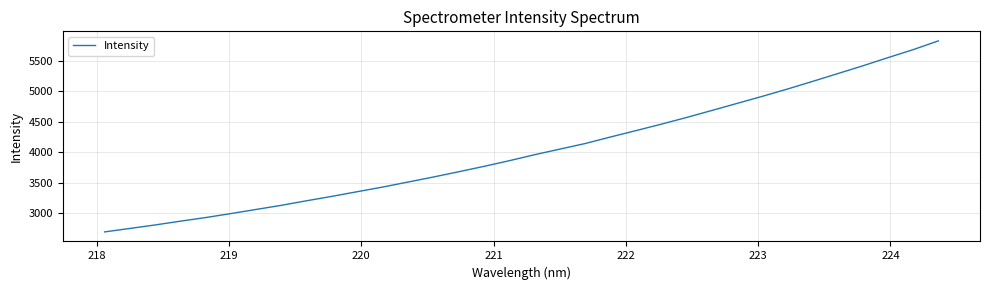

What is the greatest value displayed?

5830.4